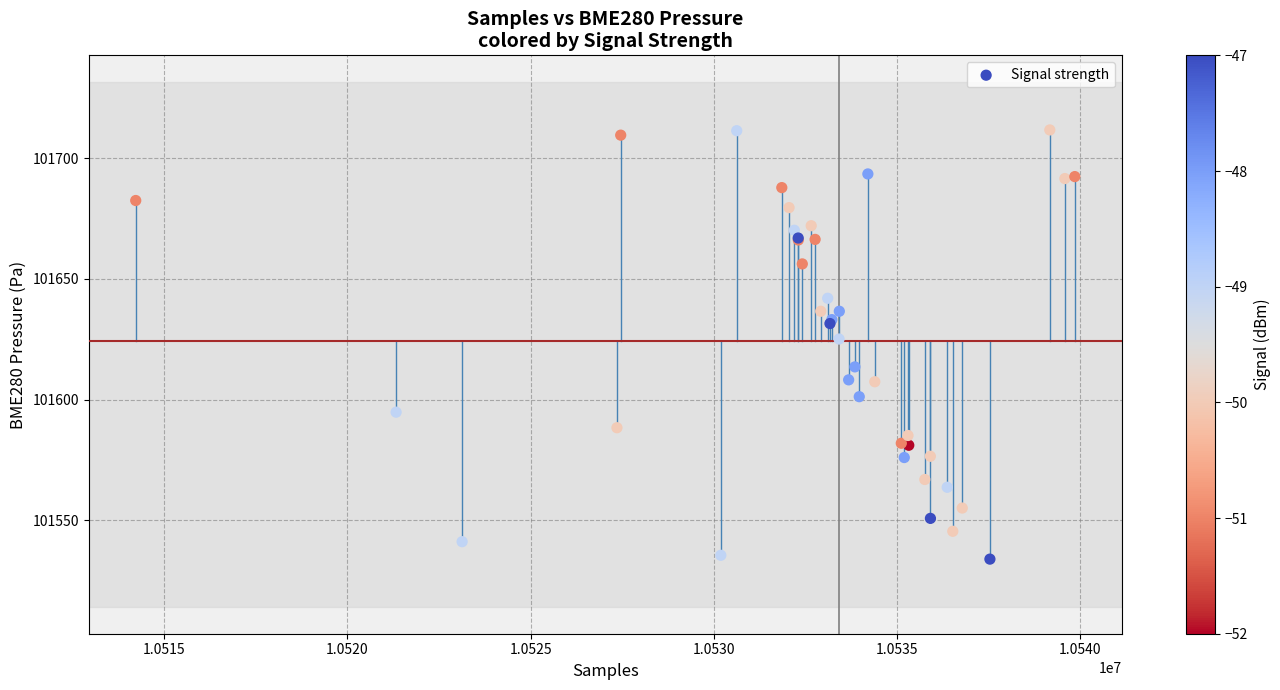

What Y value in the scatter plot is closest to 101622?

101625.1